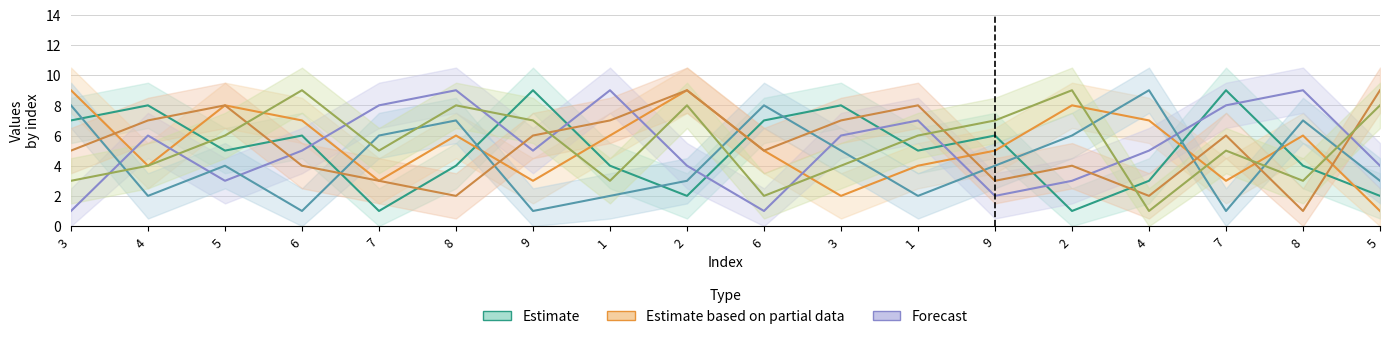

How many lines are shown in the chart?

6